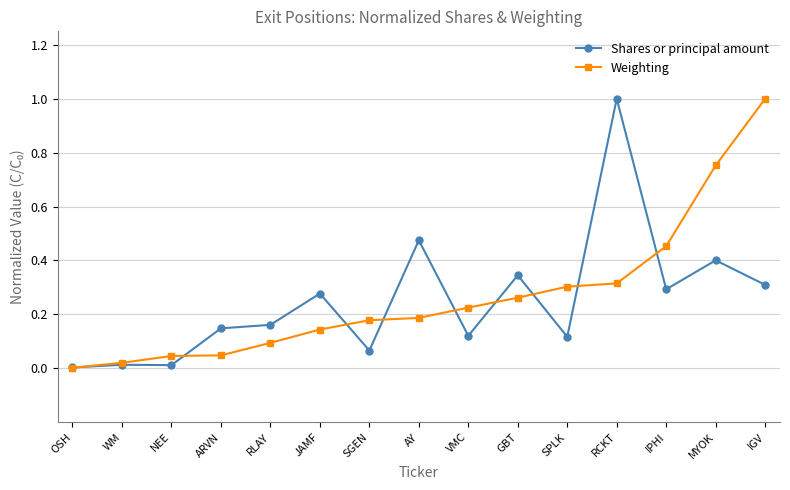

The value of Shares or principal amount at SGEN is 0.1. True or false?

True